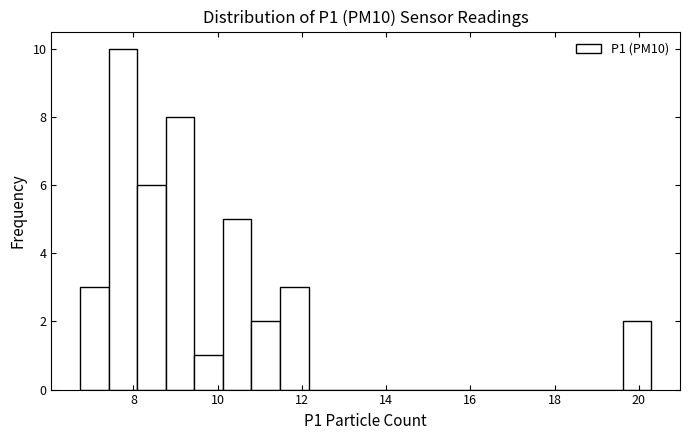

Around what value on the x-axis is the tallest bar? Give the approximate position of its centre, as read against the axis.

7.8